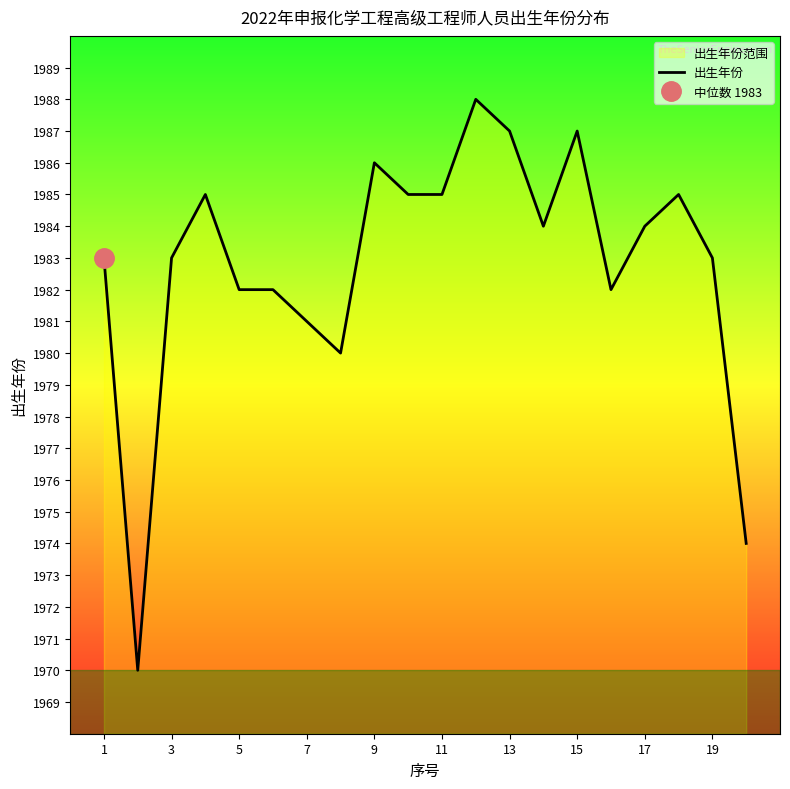

What is the maximum value shown in the chart?

1988